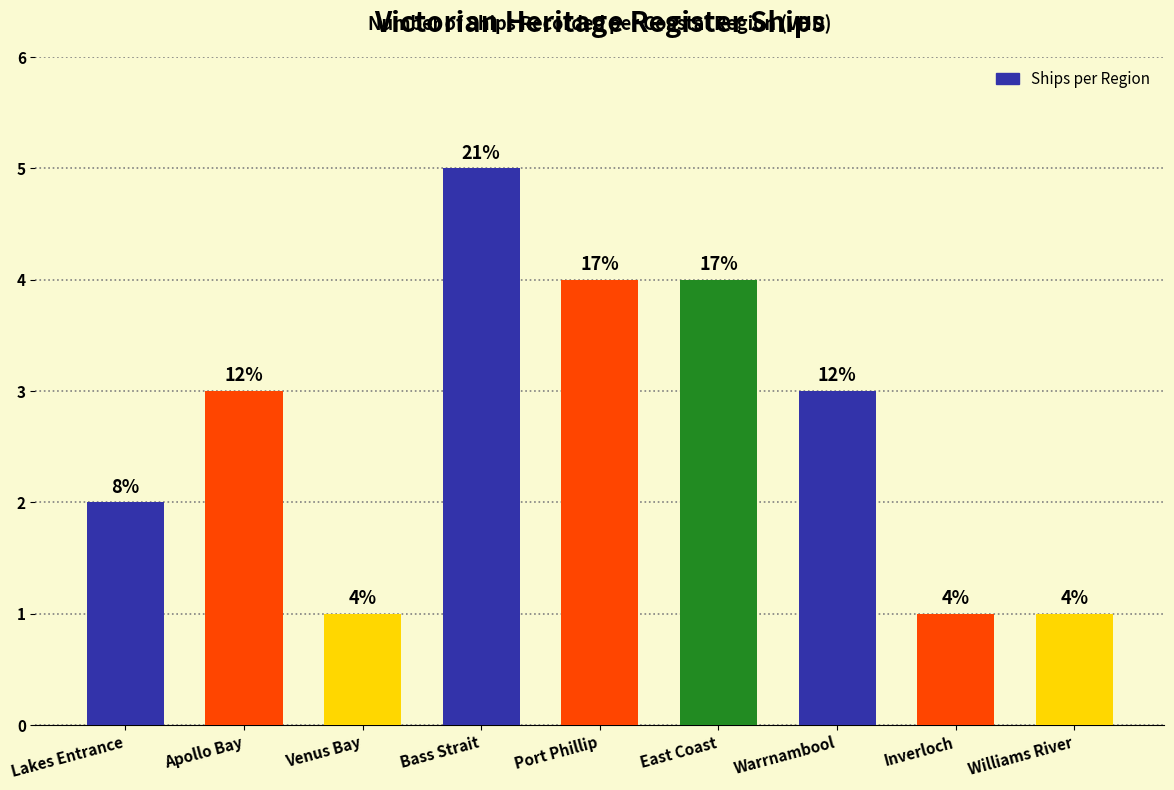

Are the bars horizontal?

No